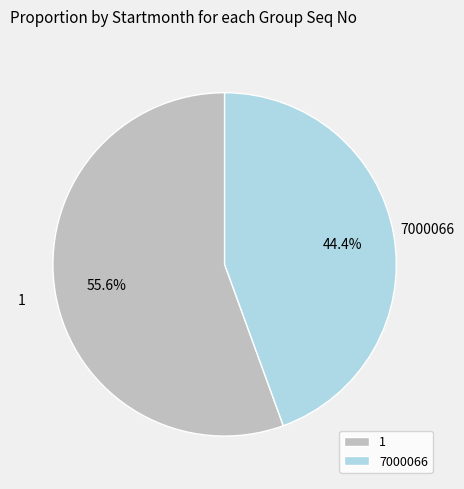

How much of the chart is everything except 1?

44.4%